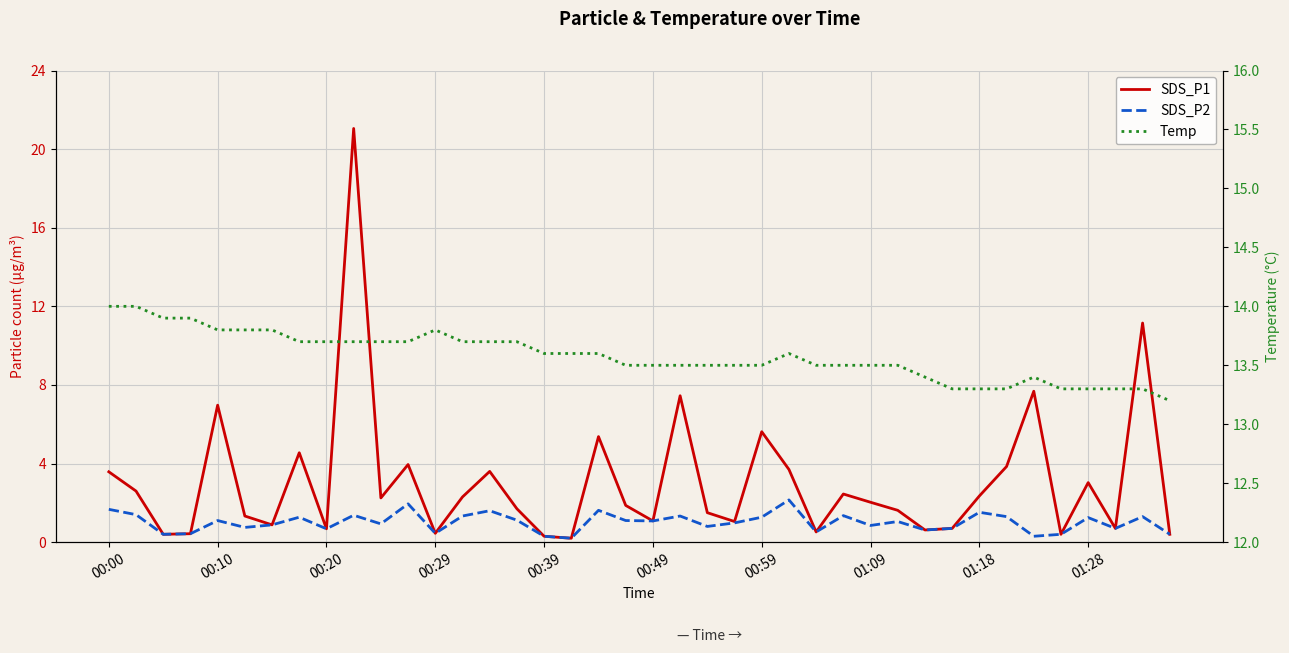

Rank the categories by SDS_P1 value from lowest to highest.

17, 16, 00:20, 35, 39, 00:29, 12, 26, 30, 01:18, 31, 37, 00:59, 23, 20, 00:49, 22, 29, 15, 19, 28, 10, 13, 32, 27, 00:10, 36, 00:00, 14, 25, 33, 11, 01:09, 18, 24, 00:39, 21, 34, 38, 01:28